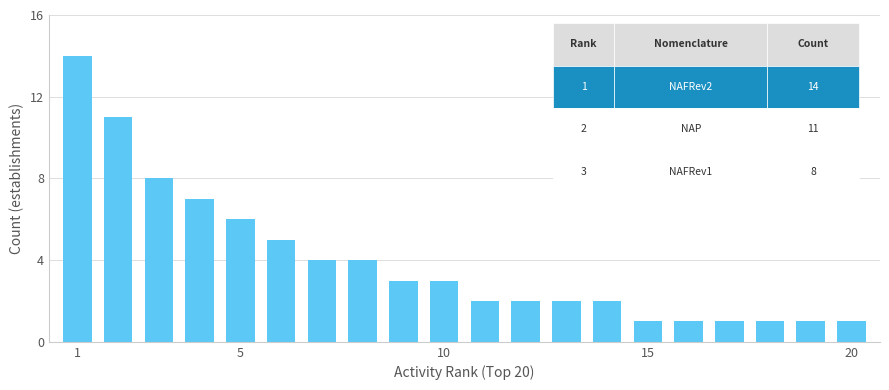

What is the average value?

4